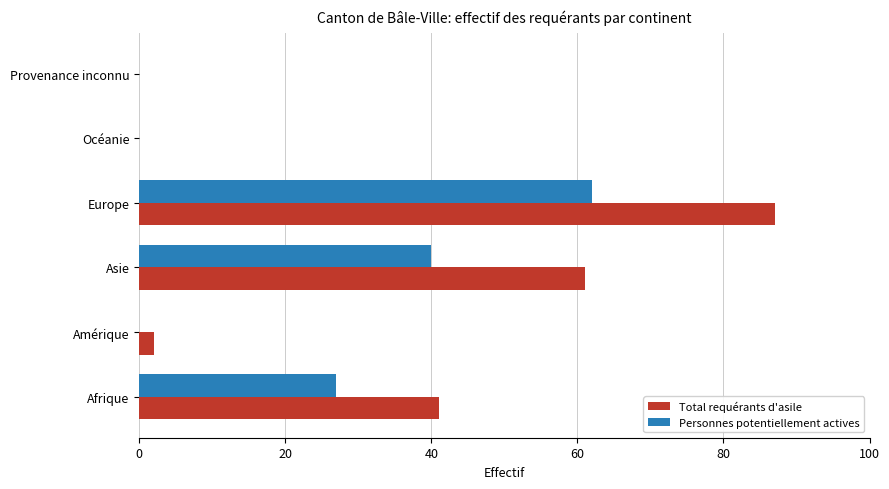

Which category has the highest value in the Total requérants d'asile series?

Europe